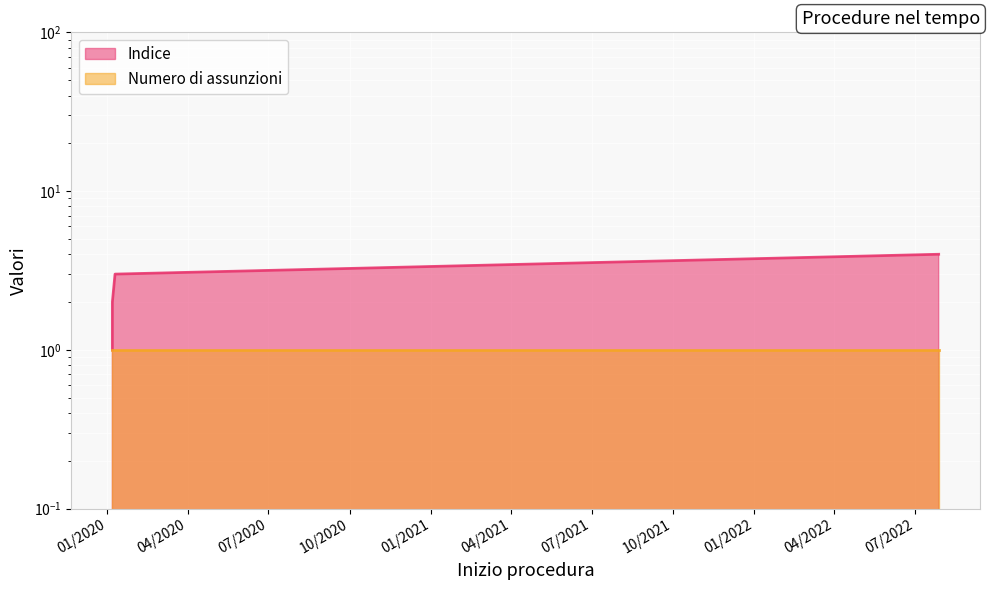

Reading left to right, what are all the values shown in this chart?

07/01/2020=1	07/01/2020=2	10/01/2020=3	28/07/2022=4